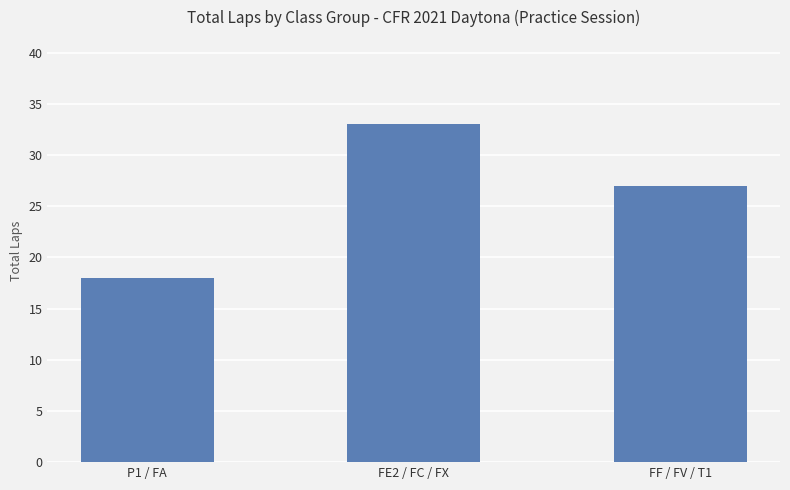

Read the value at FF / FV / T1.

27